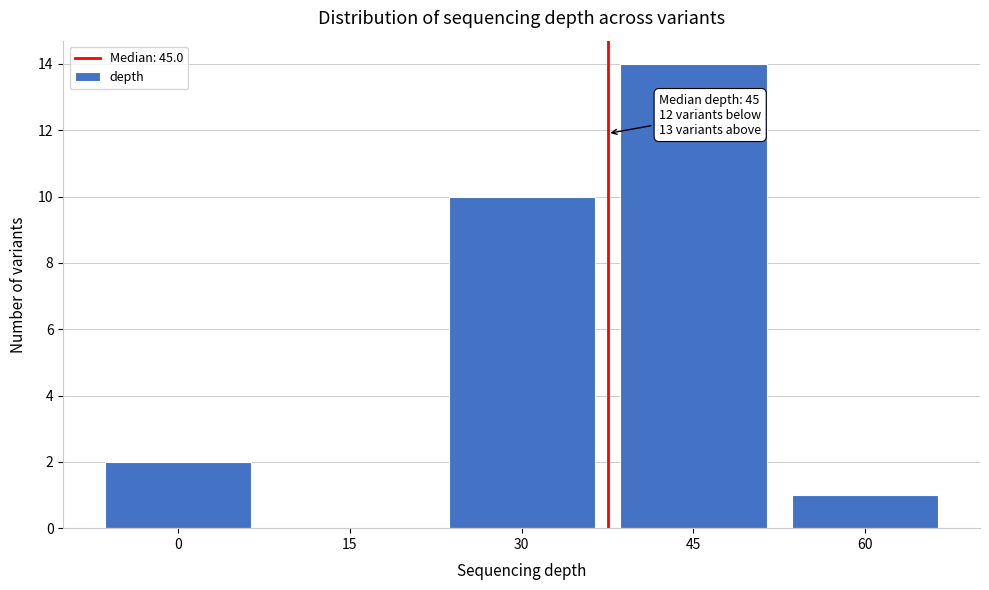

Reading right to left, list all the values displayed in this chart.

60=1	45=14	30=10	15=0	0=2